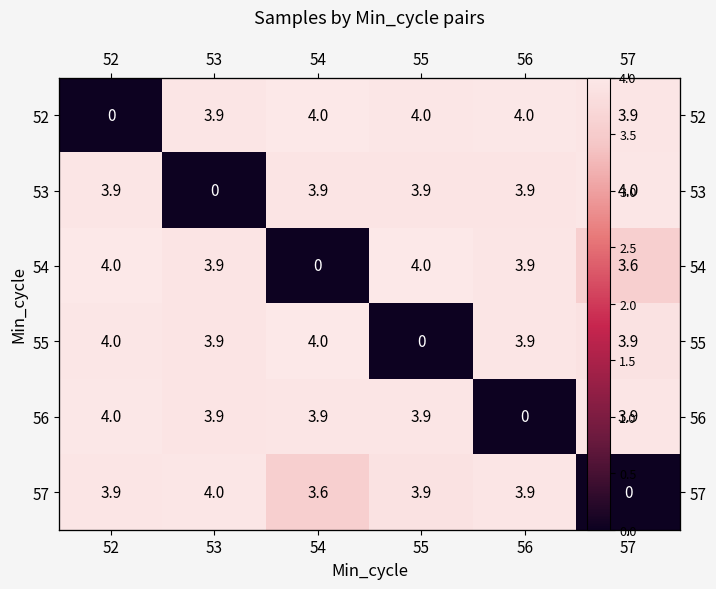

At which label does 57 reach its minimum?

57